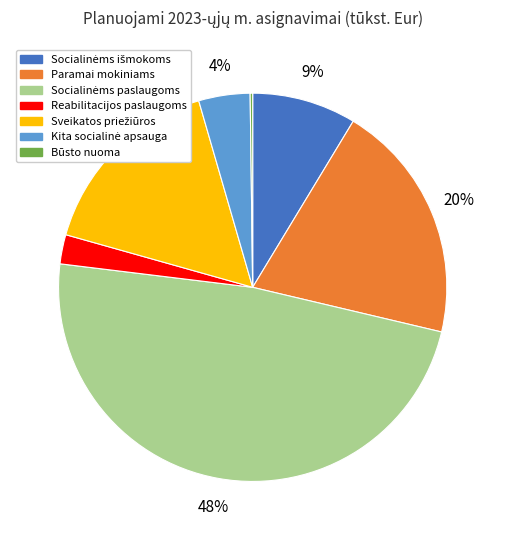

The Reabilitacijos paslaugoms slice represents 2% of the pie. True or false?

True